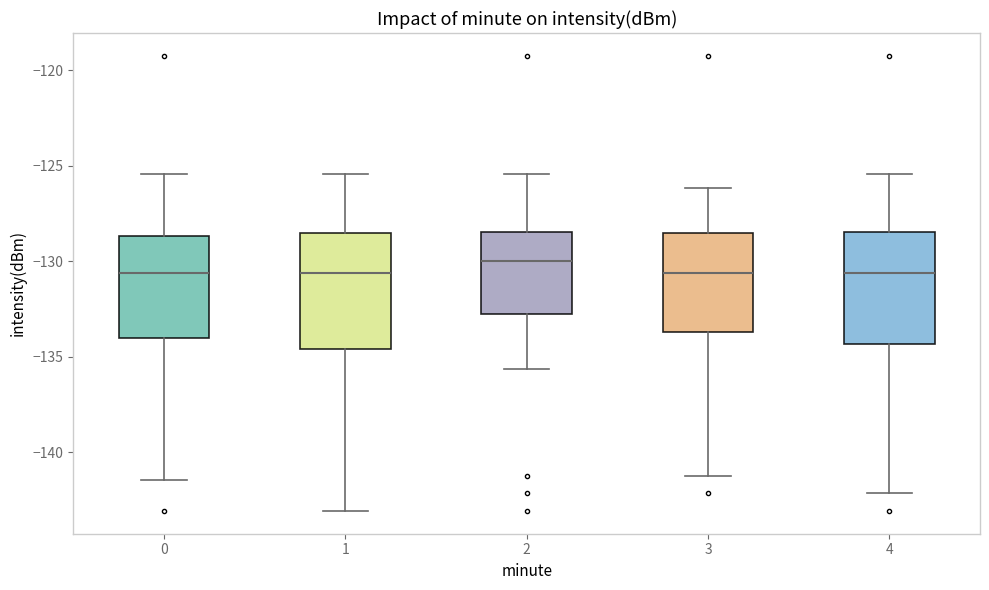

Reading left to right, transcribe this box plot: for each box, give where its median line is, the range the box spans, and where its two whiskers end, as read against the y-axis. The values are not printed on the chart, so give them approximately, as read against the axis.

0: median -130.5, box -134.0 to -128.5, whiskers -141.5 to -125.5
1: median -130.5, box -134.5 to -128.5, whiskers -143.0 to -125.5
2: median -130.0, box -132.5 to -128.5, whiskers -135.5 to -125.5
3: median -130.5, box -133.5 to -128.5, whiskers -141.0 to -126.0
4: median -130.5, box -134.5 to -128.5, whiskers -142.0 to -125.5